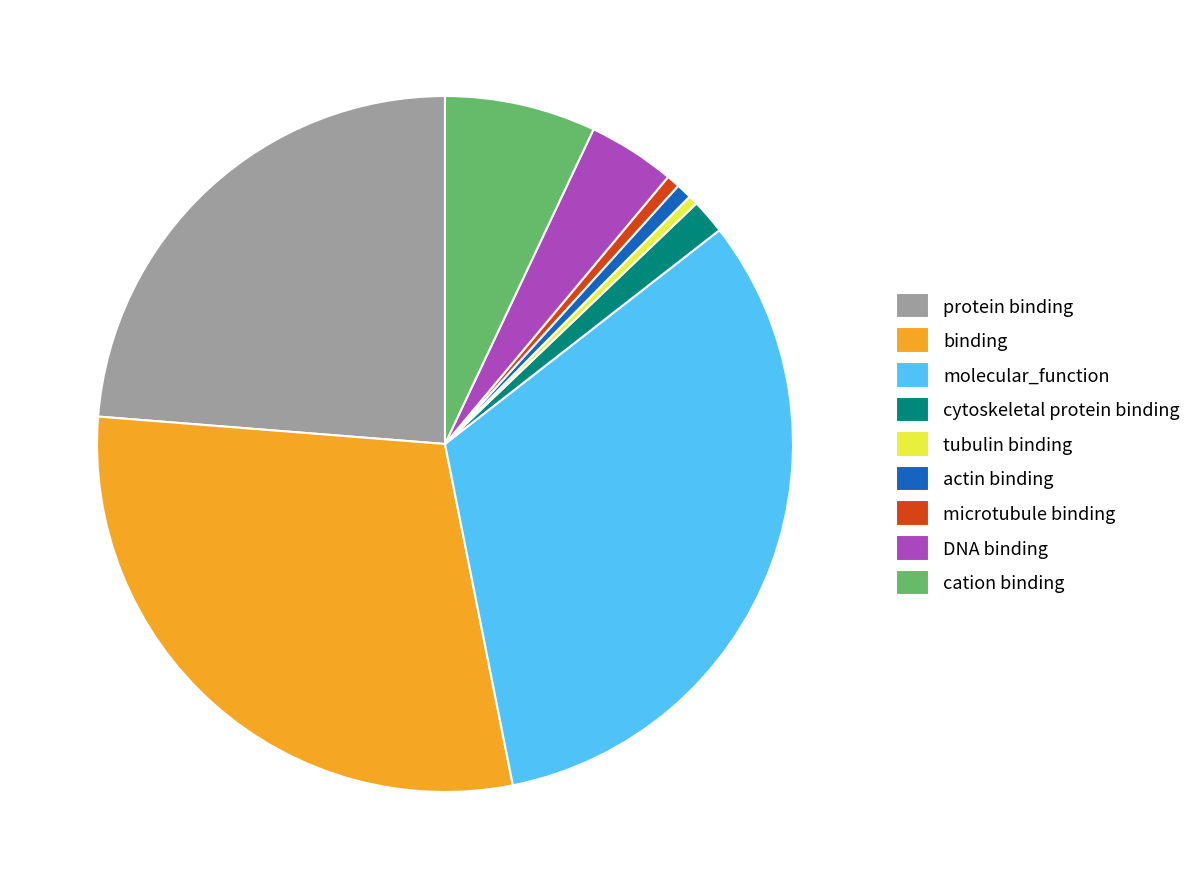

The DNA binding slice represents 4% of the pie. True or false?

True